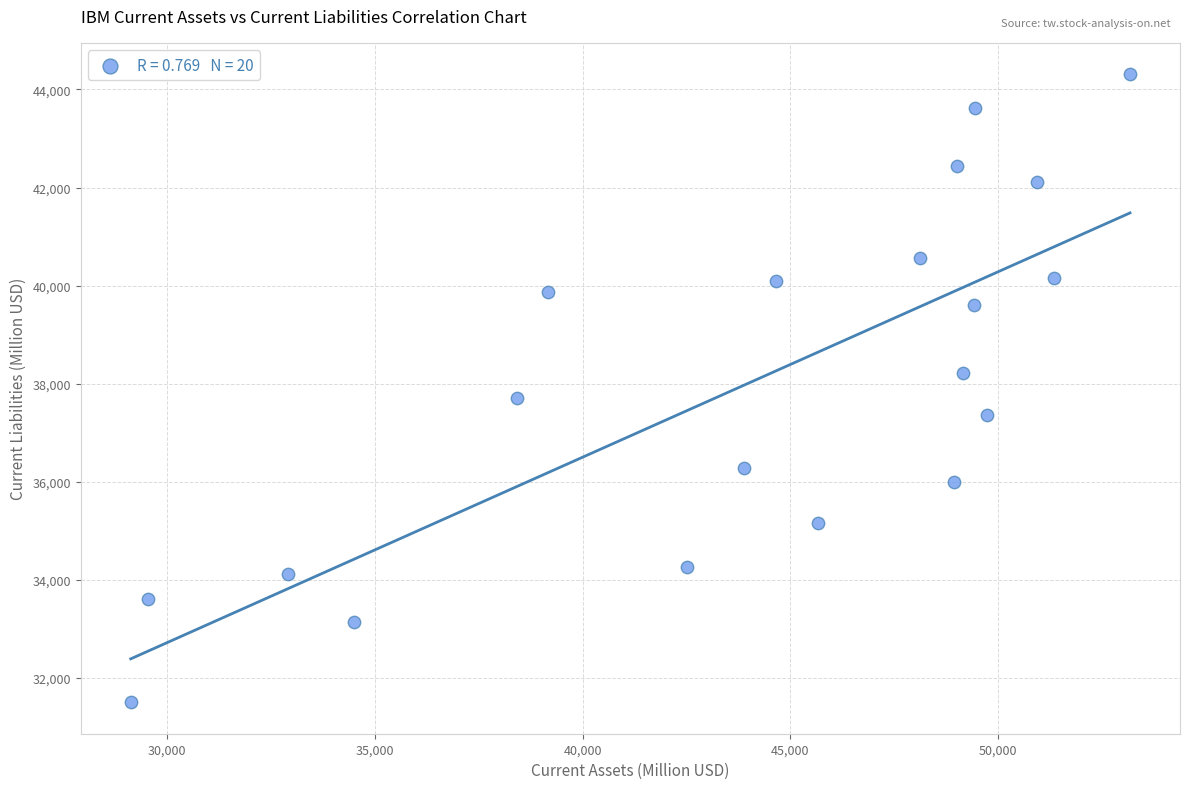

What is the range of Y values (max minus min)?

12805